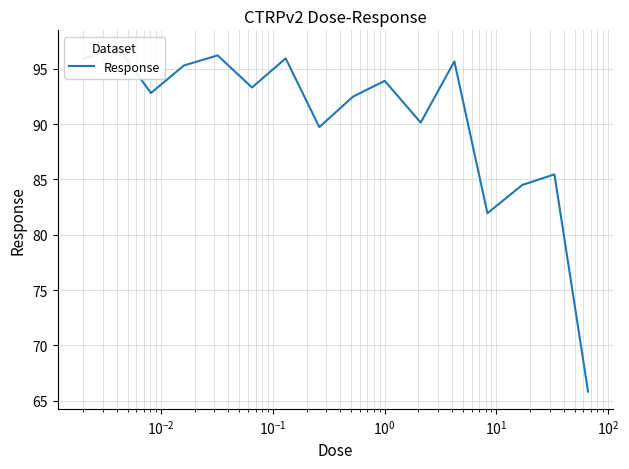

How many interior local peaks (higher than both neighbors) does the data have?

6